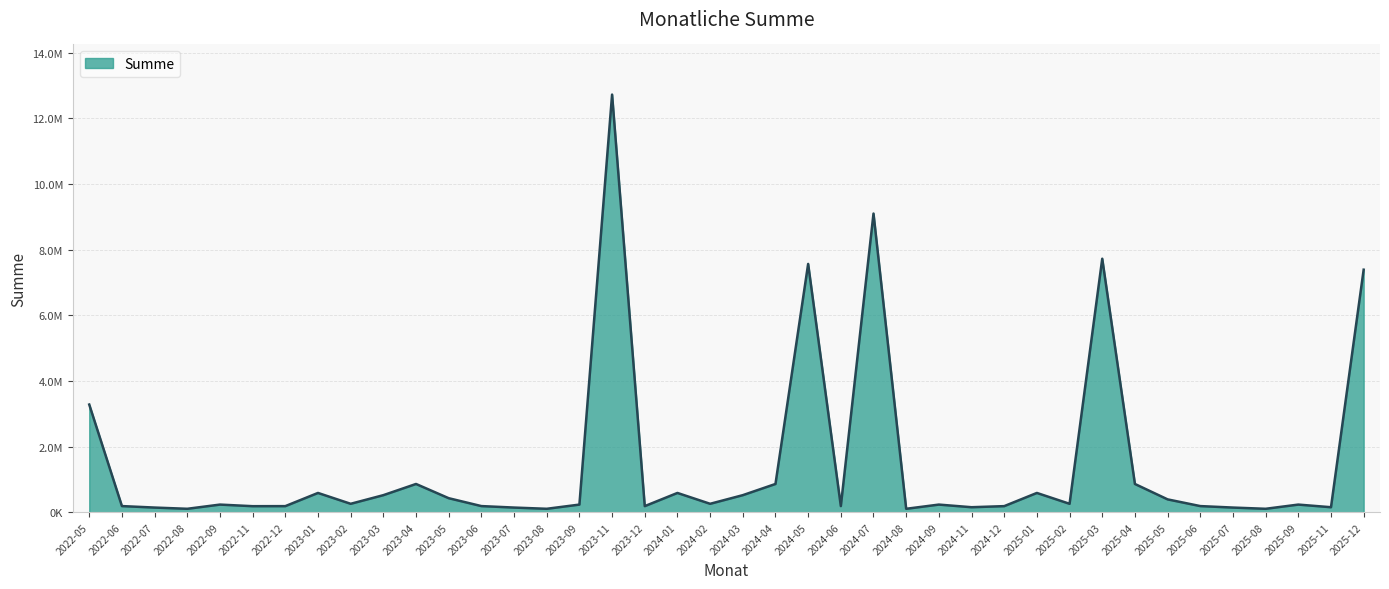

Is this an area chart (filled region under the line)?

Yes